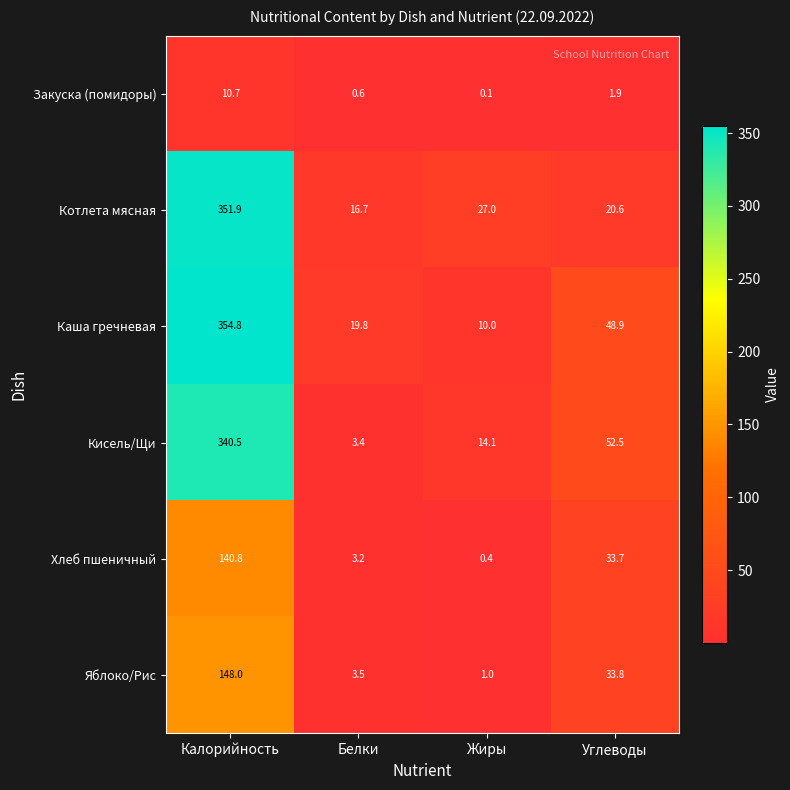

How many data points in Хлеб пшеничный are above 33?

2